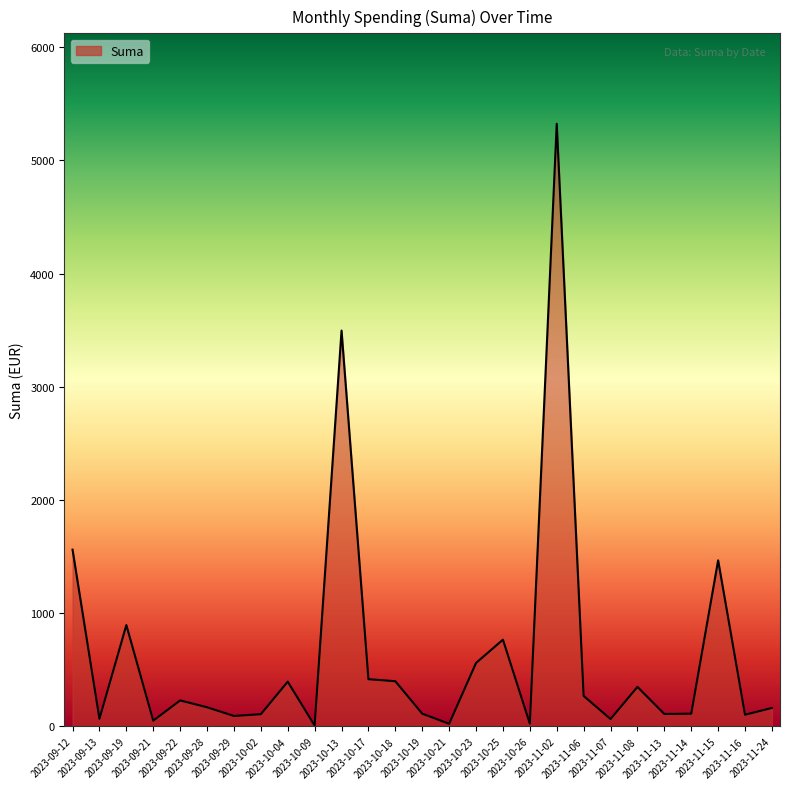

Does the chart have visible grid lines?

No